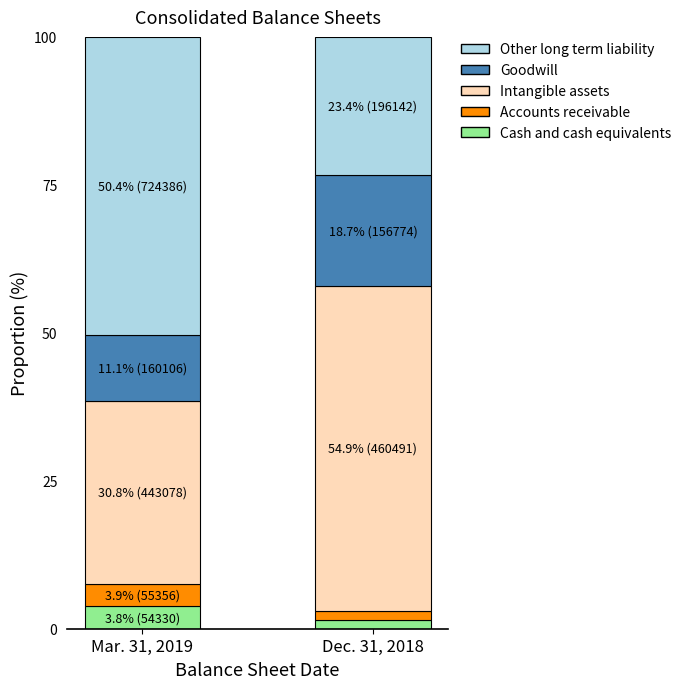

Rank the categories by Cash and cash equivalents value from lowest to highest.

Dec. 31, 2018, Mar. 31, 2019